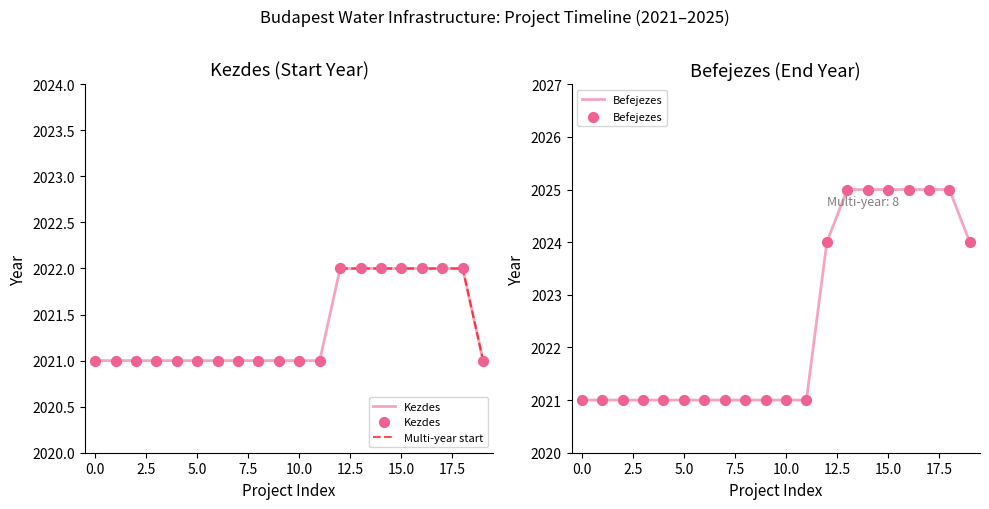

At which category is the sum across all series the highest?

14.